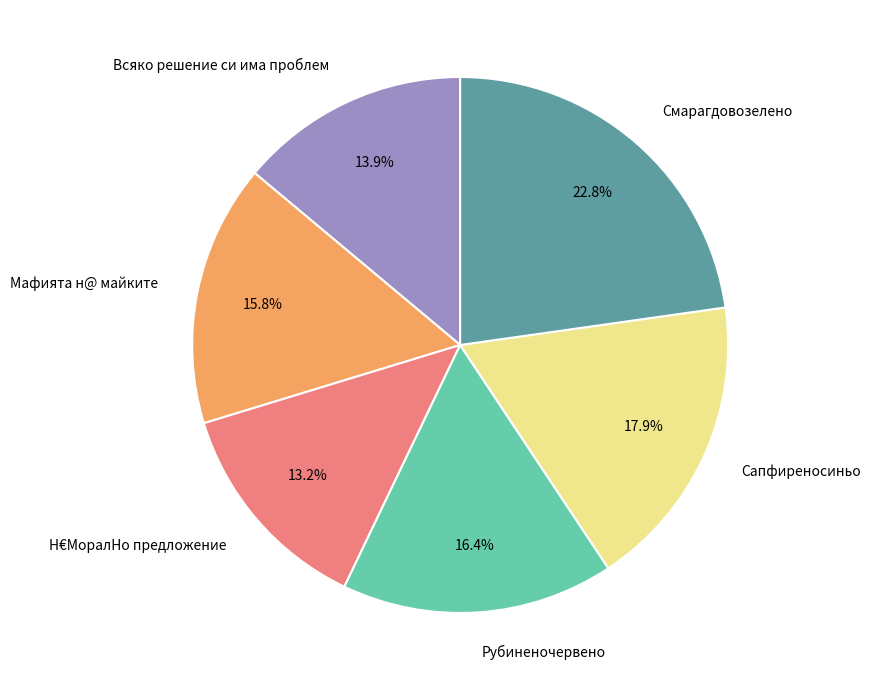

How much of the chart is everything except Всяко решение си има проблем?

86.1%